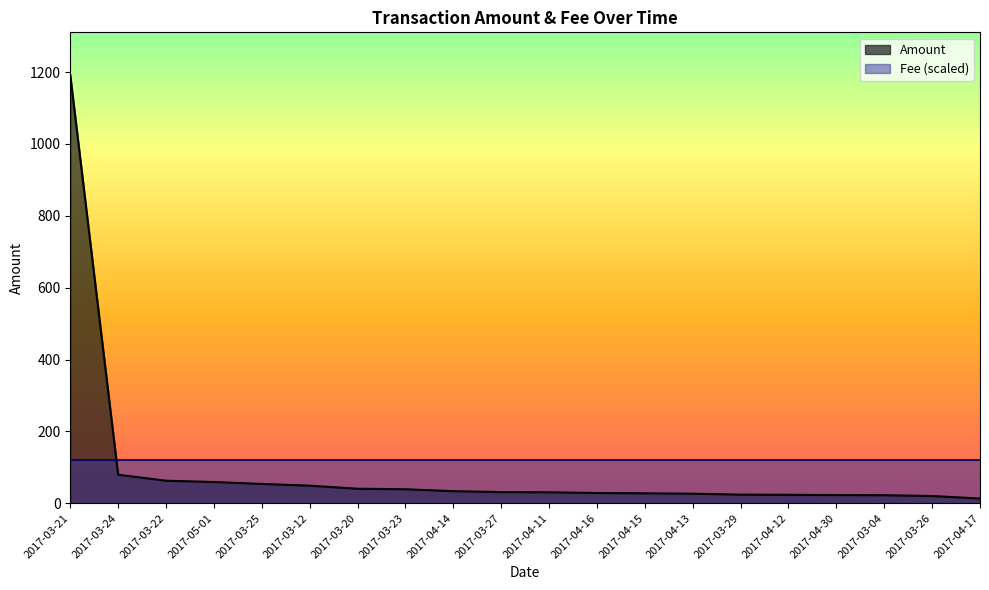

What is the change in value from 2017-04-11 to 2017-04-17?

-17.4